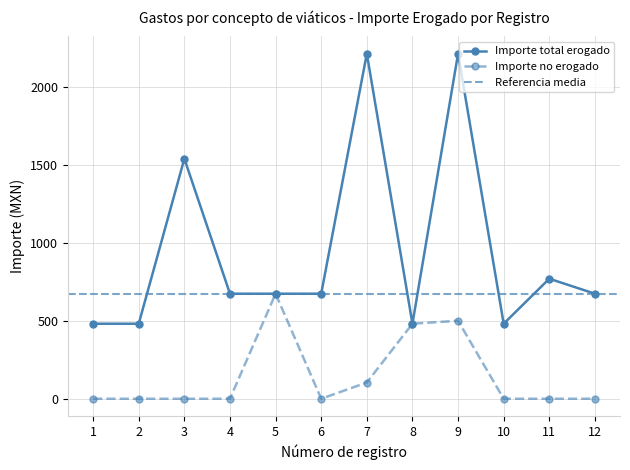

Where is the first local maximum for Importe total erogado?

3